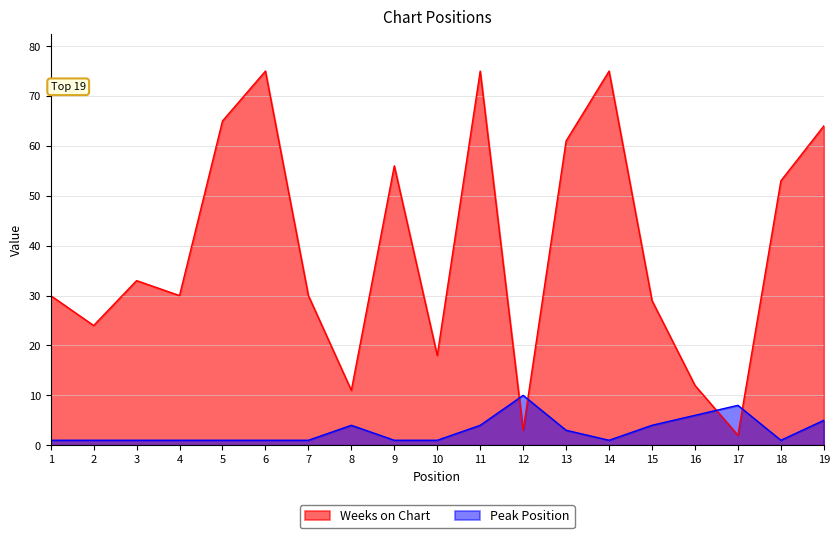

Is it true that Peak Position equals 4 at 11?

True